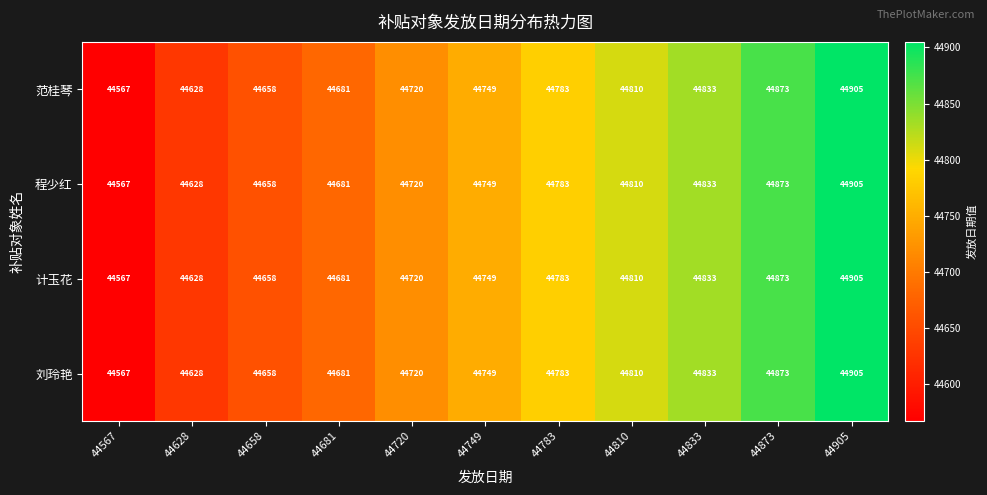

What is the minimum value shown in the chart?

44567